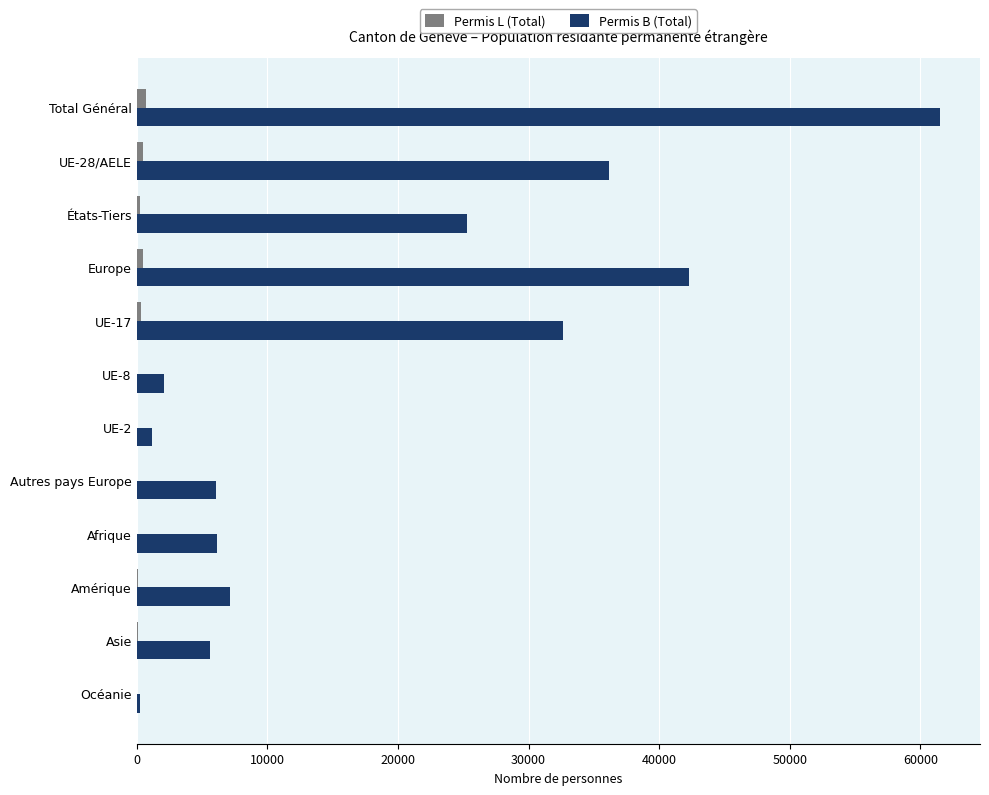

The Permis B (Total) series shows 6132 at Afrique. True or false?

True